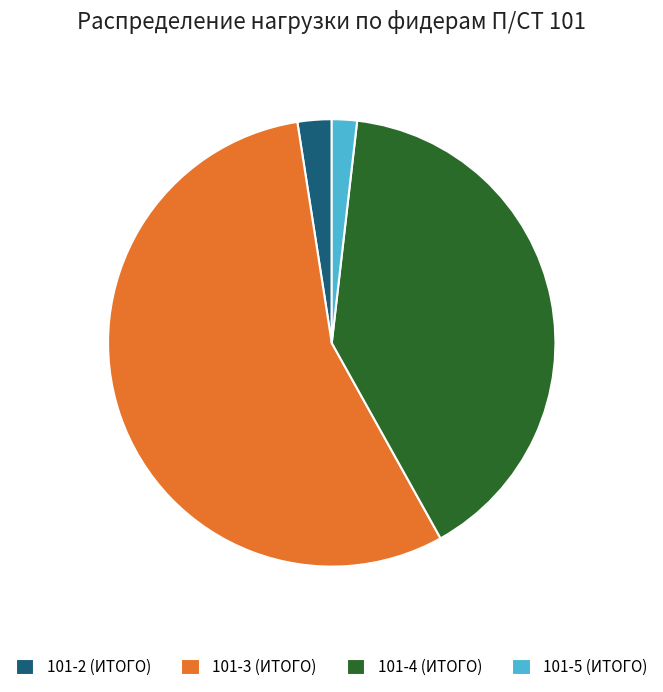

Which category has the smallest portion of the pie?

101-5 (ИТОГО)